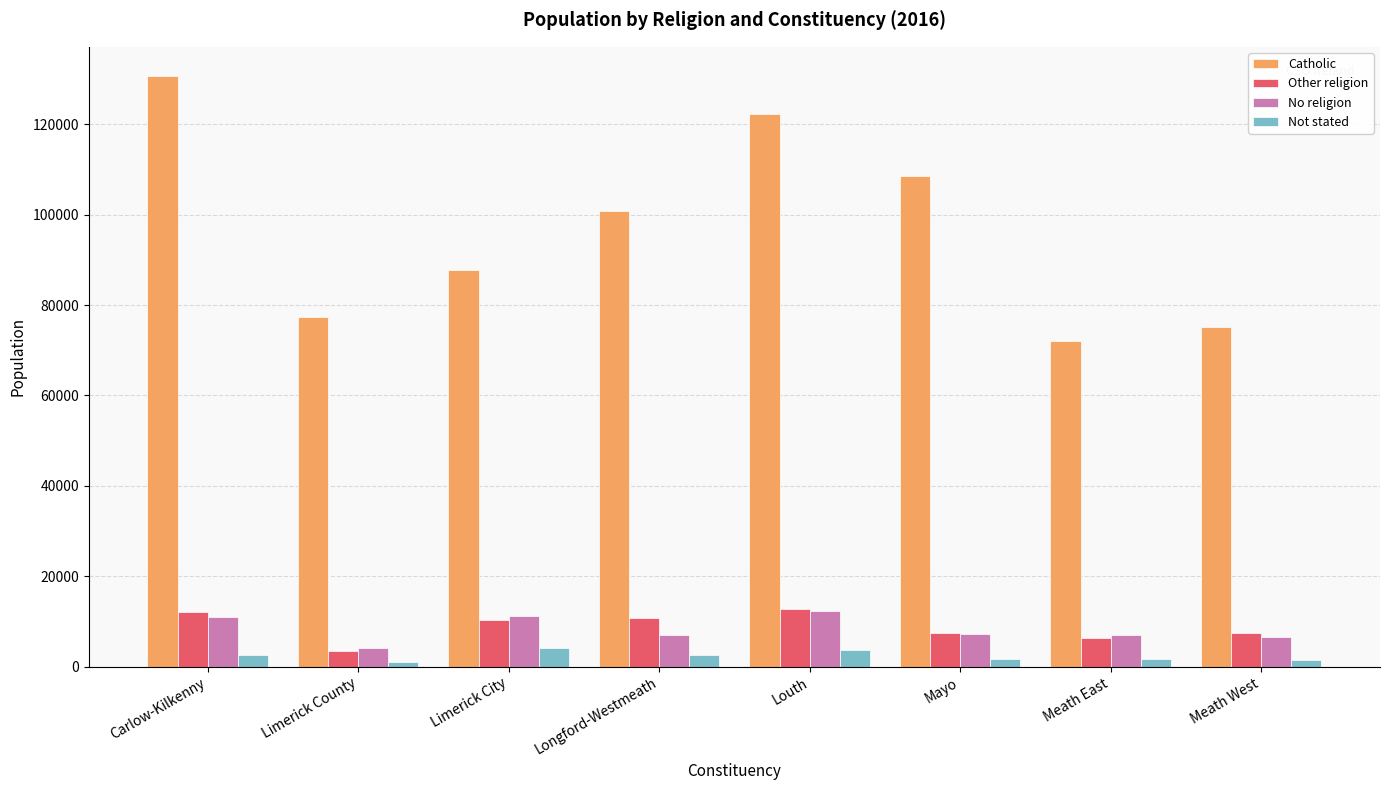

Which series has the largest total across all categories?

Catholic